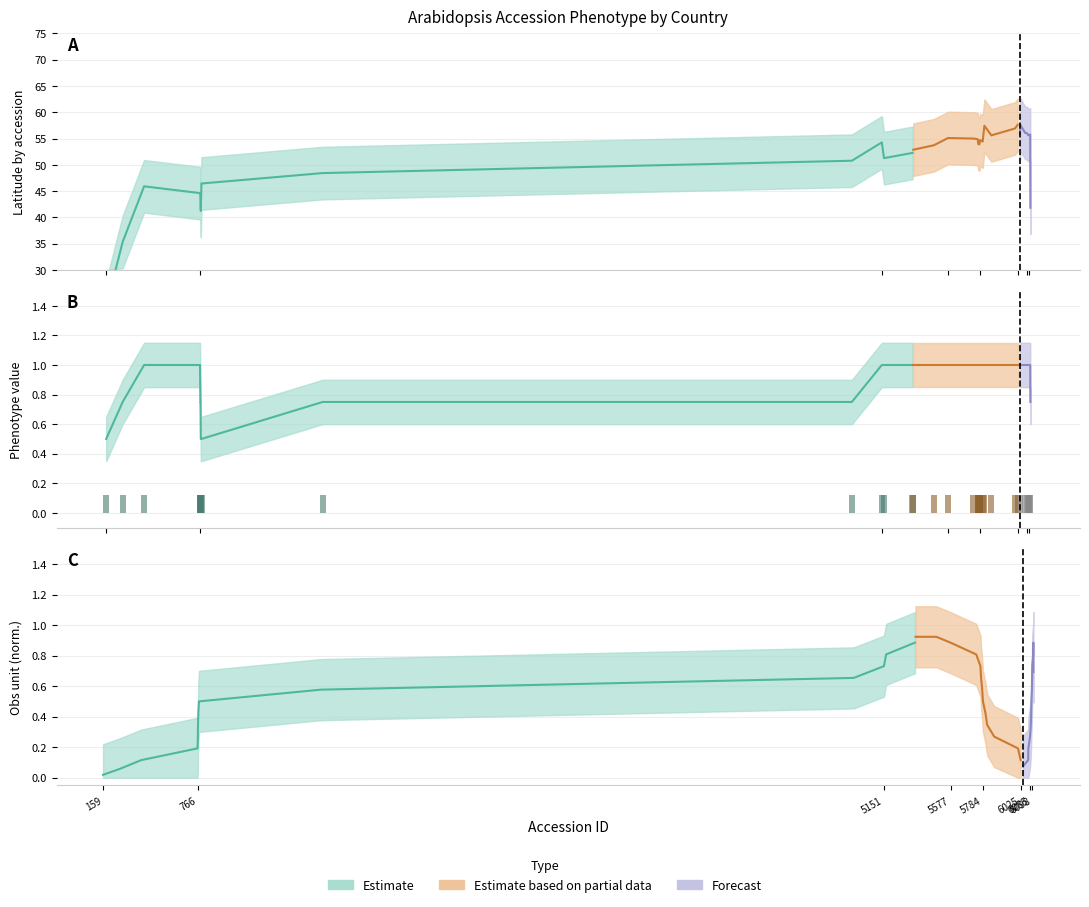

How many data points in accession_latitude are above 55?

20